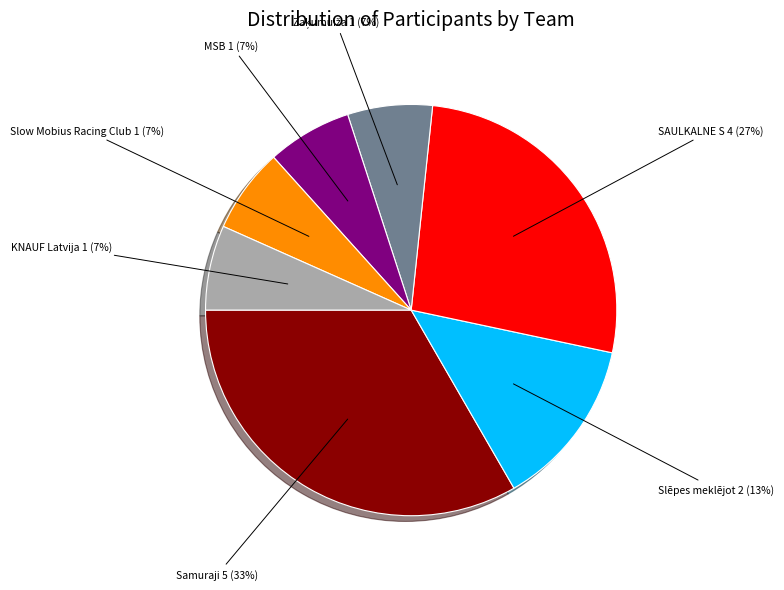

Is there any slice that represents more than half of the pie?

No